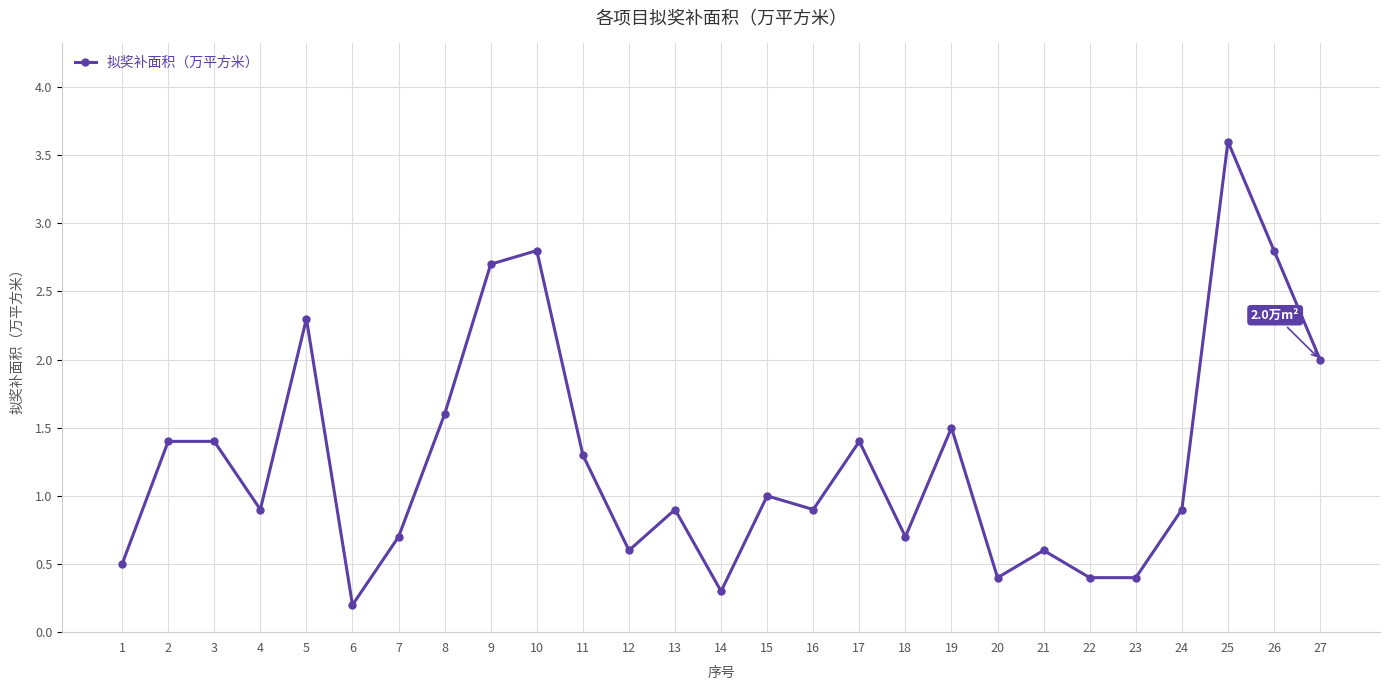

Is this an area chart (filled region under the line)?

No